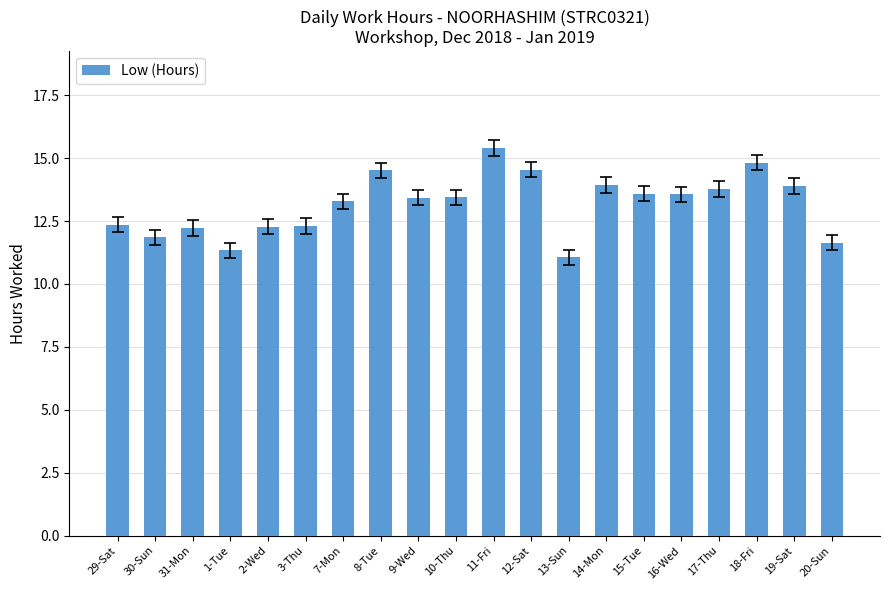

Which label corresponds to the largest value in the chart?

11-Fri